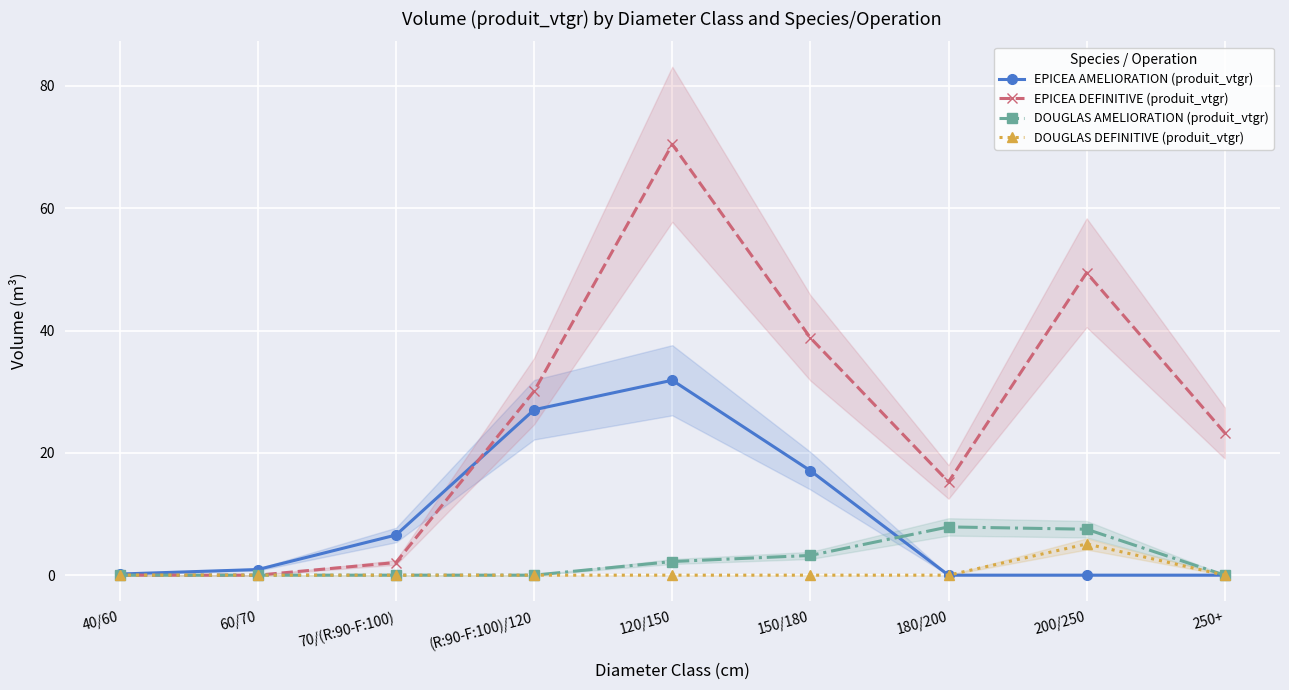

What is the label of the 5th point from the left?

120/150